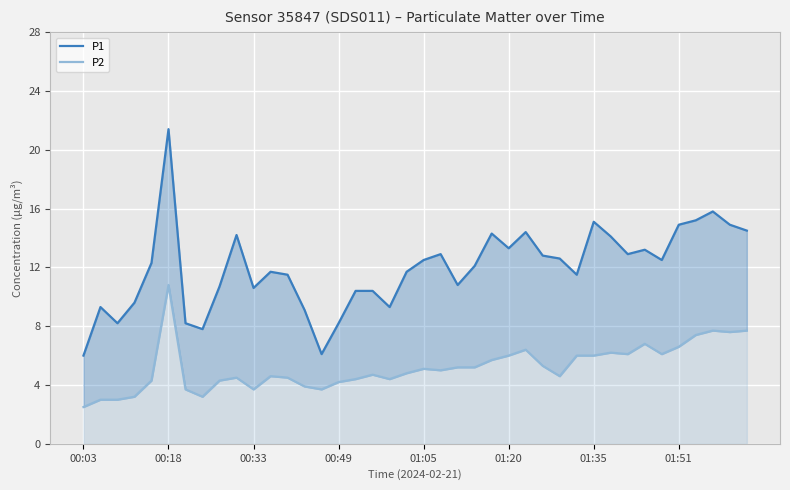

How many categories are shown in the chart?

40